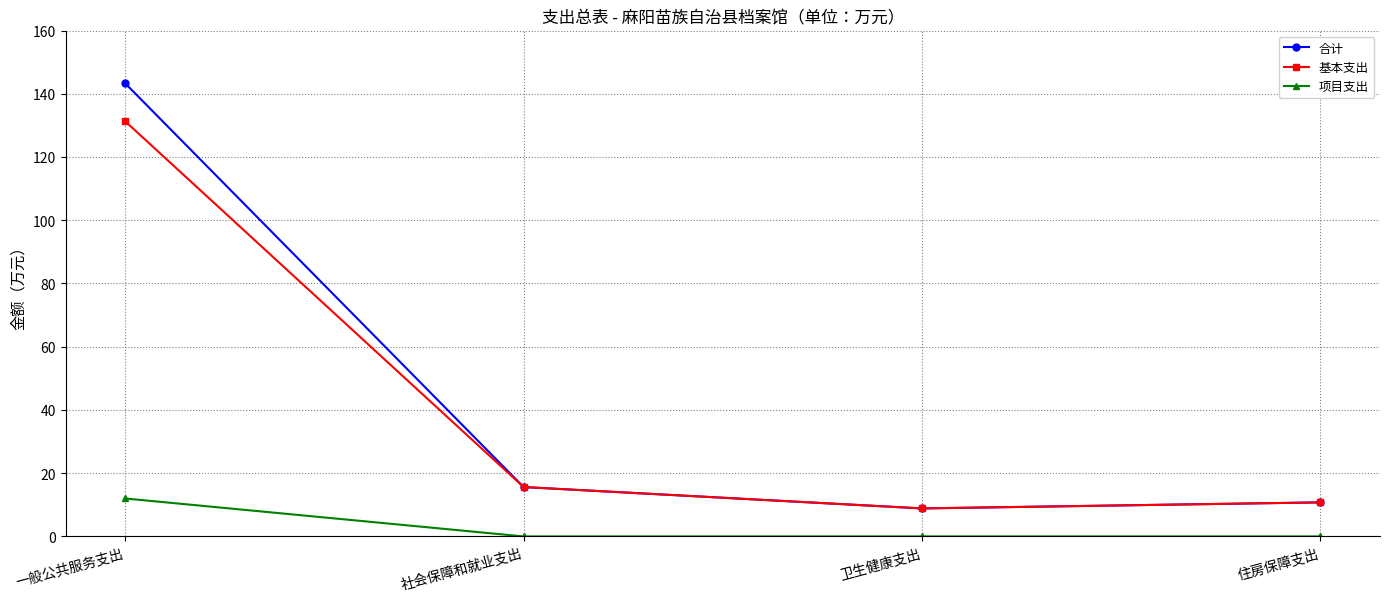

How many distinct data groups are displayed?

3